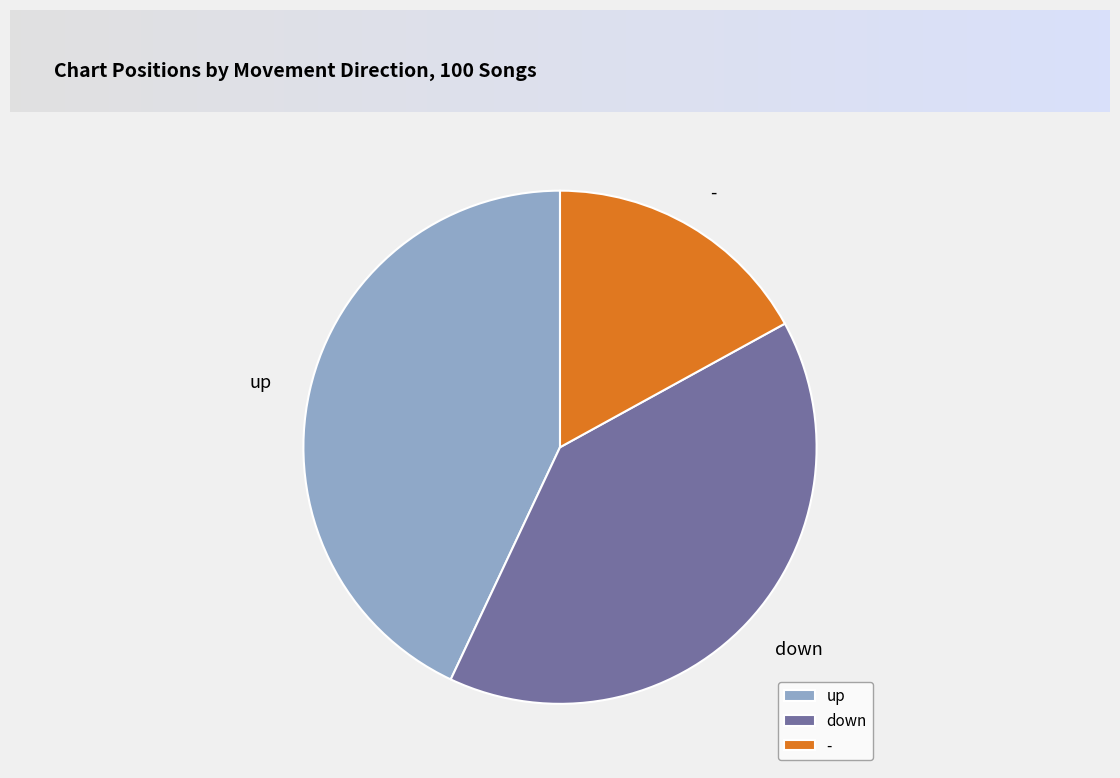

Which slice is the smallest?

-